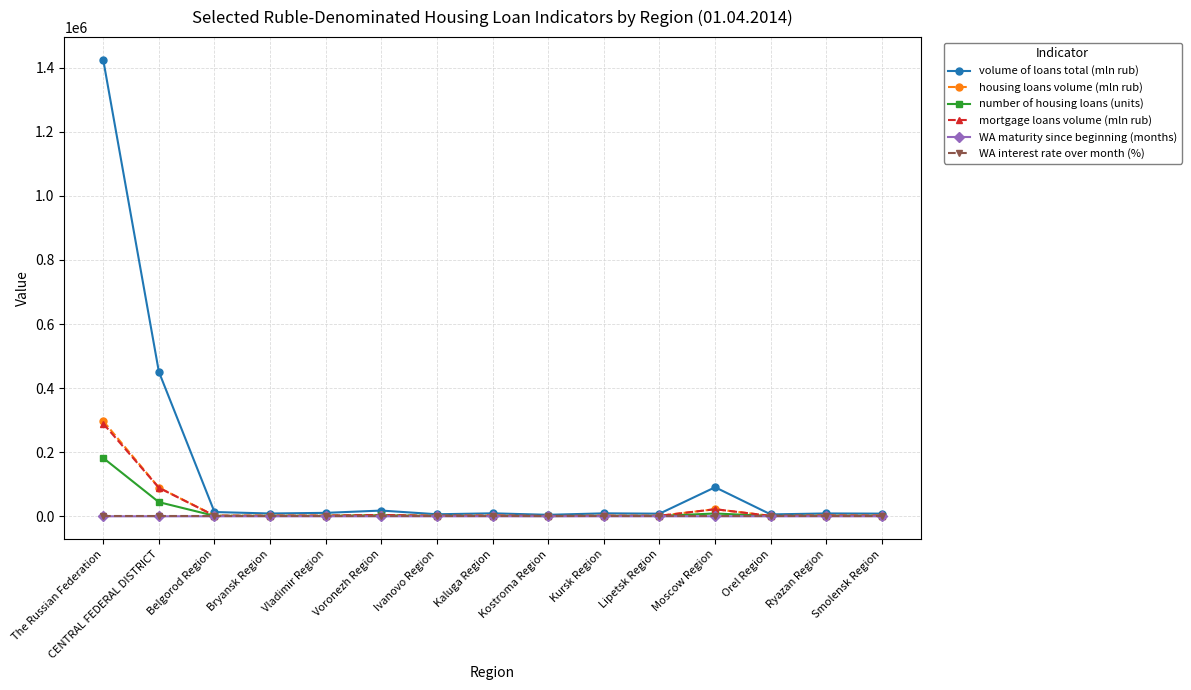

At which label is housing loans volume (mln rub) closest to 149188?

CENTRAL FEDERAL DISTRICT